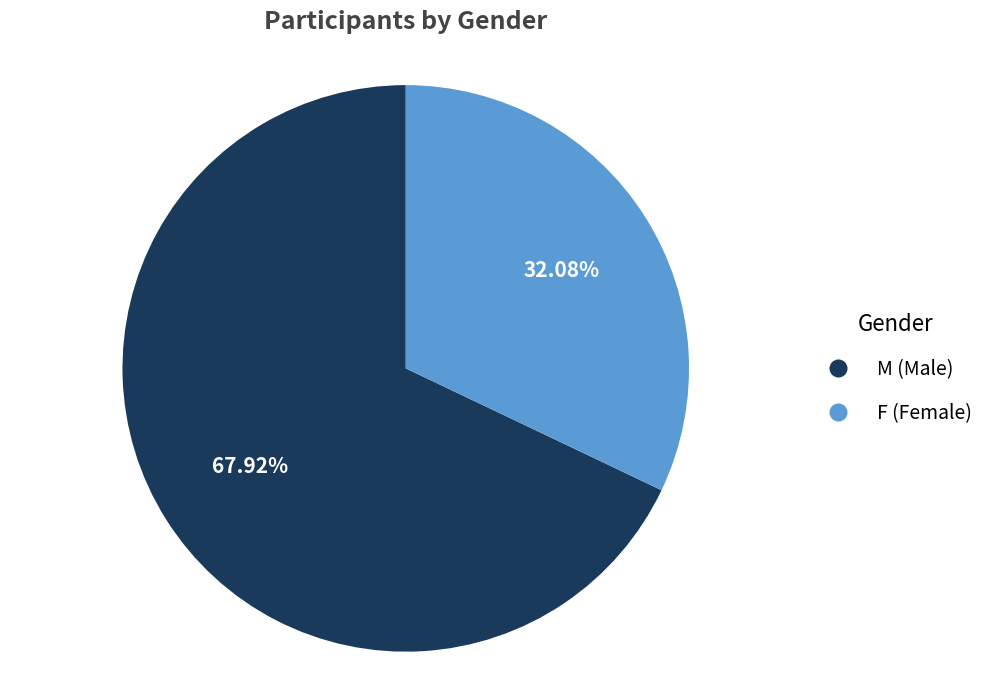

Approximately how many times larger is the value at M compared to F?

2.1